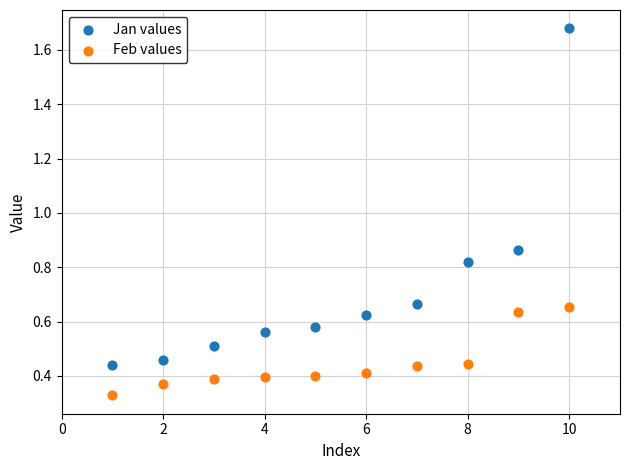

Which series reaches the maximum Y coordinate?

Jan values